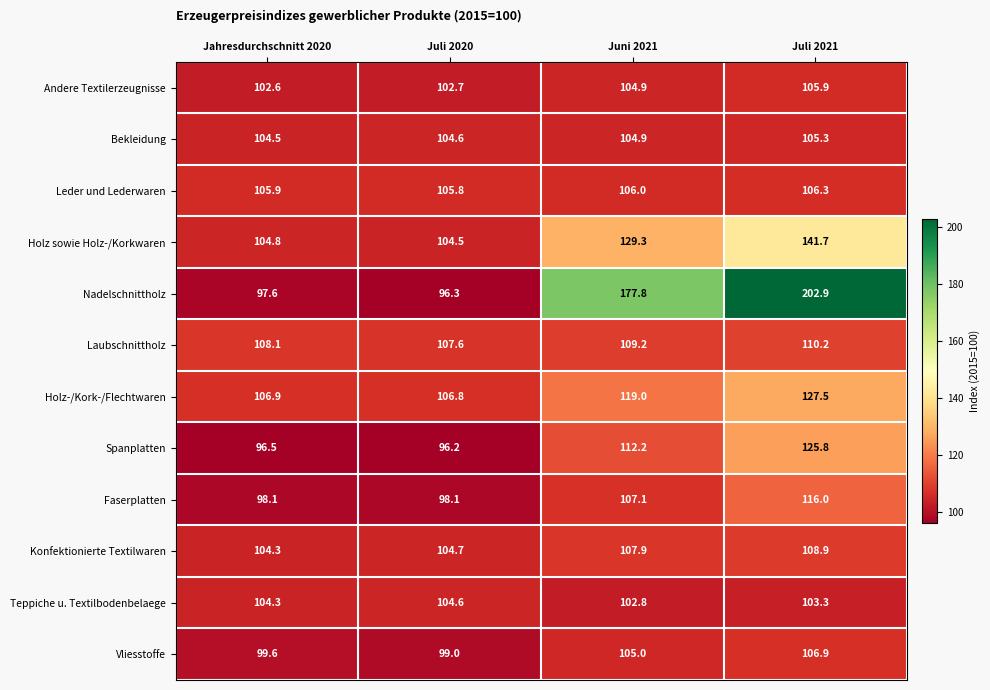

At which category is the sum across all series the highest?

Juli 2021